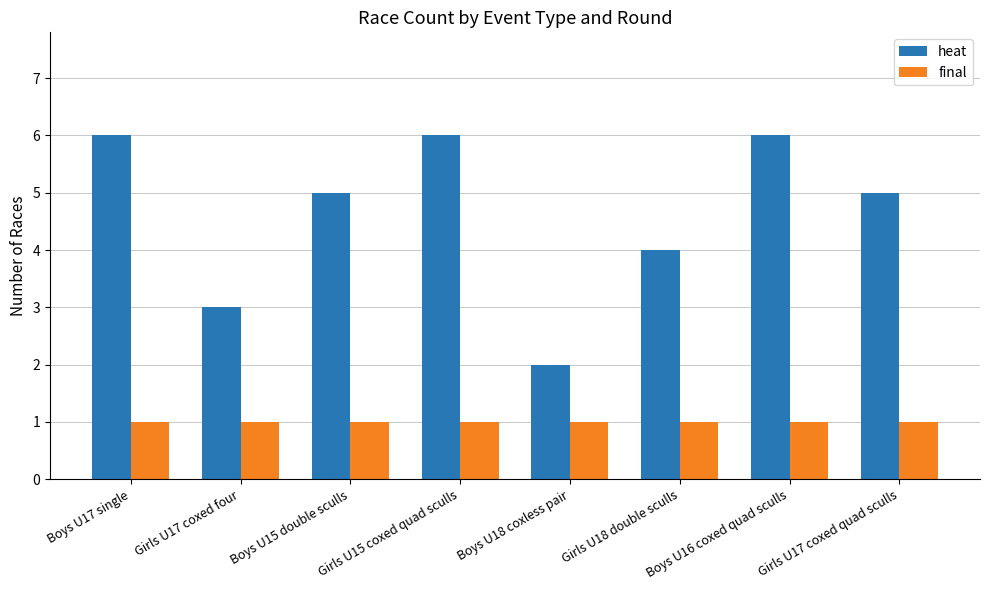

What is the spread (max minus min) of values at Boys U16 coxed quad sculls?

5